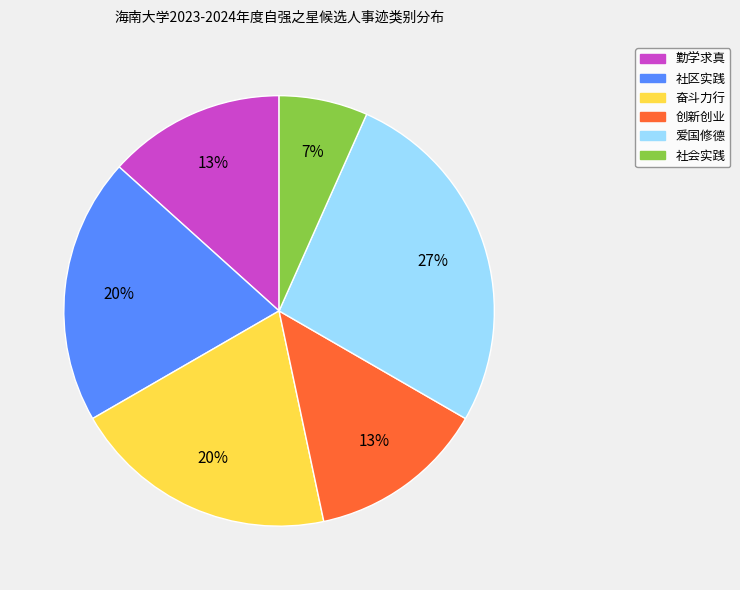

The 奋斗力行 slice represents 20% of the pie. True or false?

True